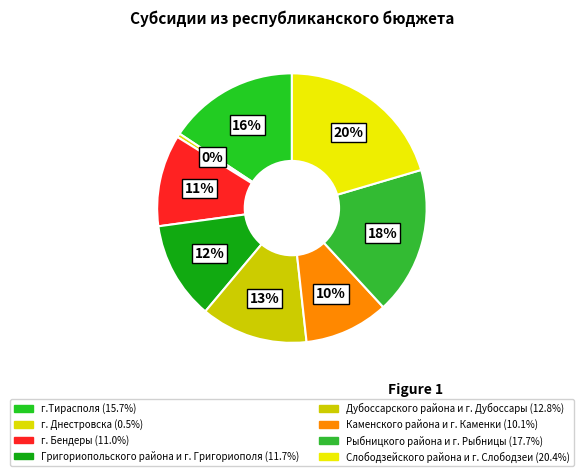

Count the number of slices in the pie.

8